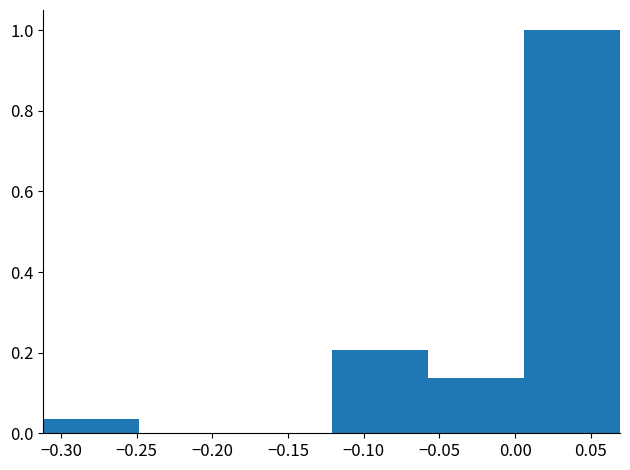

What is the height of the bar covering 0.005 to 0.070 on the x-axis? Neither the bar edges nor the heights are printed on the chart, so give them approximately, as read against the axes.

1.00